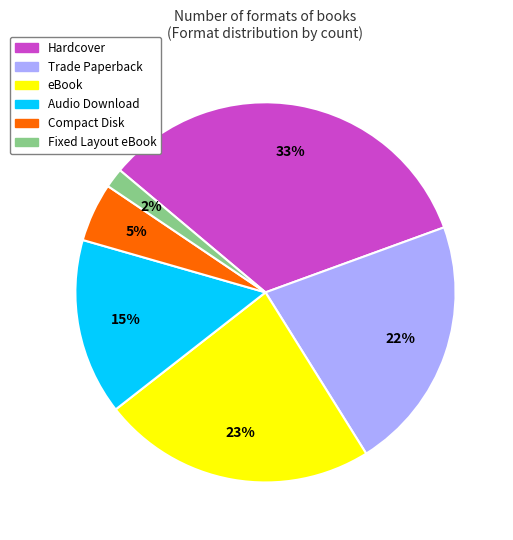

To the nearest percent, what is the average slice percentage?

17%